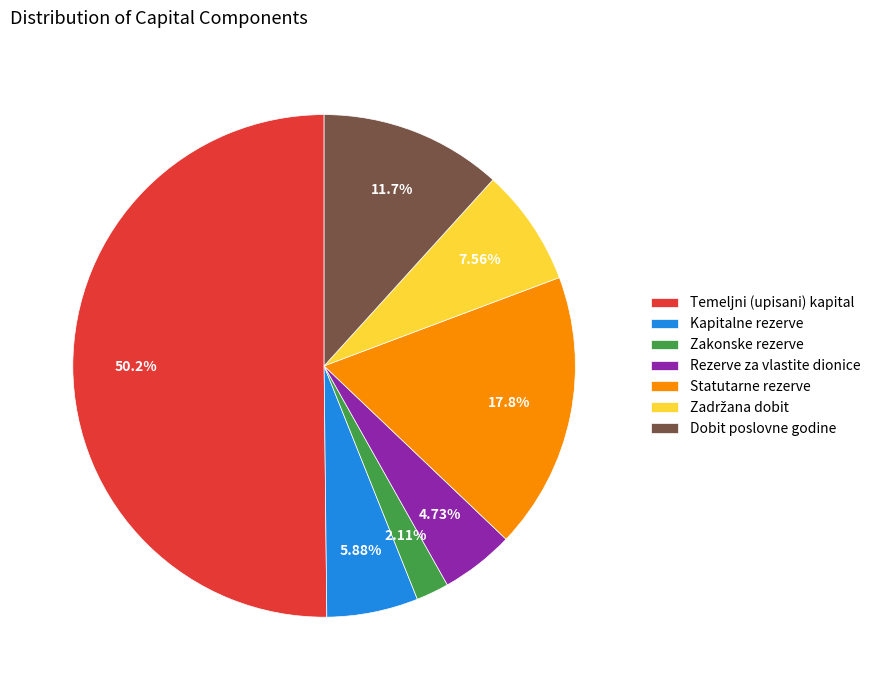

Which slice is the largest?

Temeljni (upisani) kapital